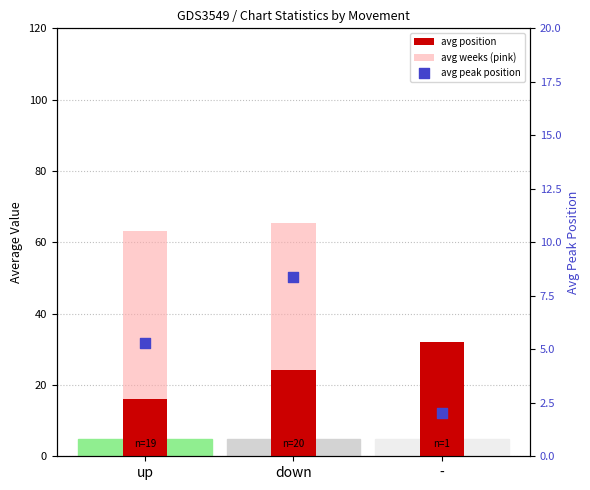

Which series reaches the maximum Y coordinate?

avg weeks (pink)